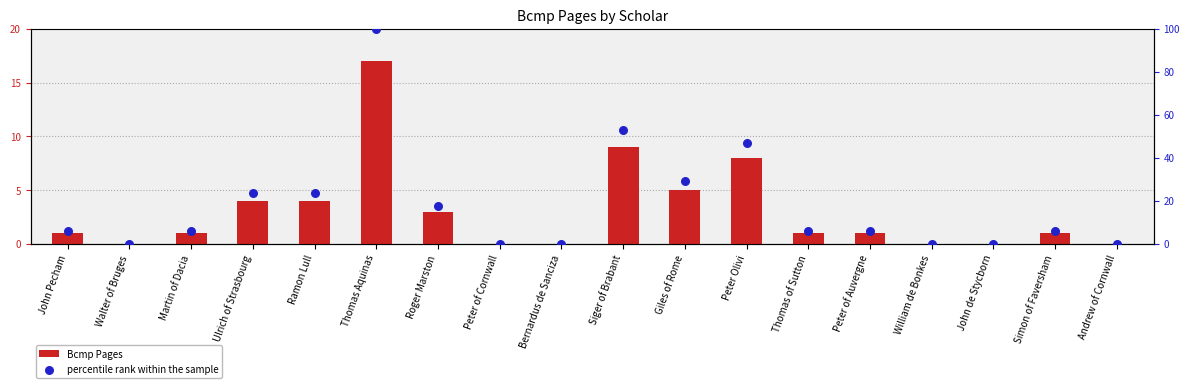

Which series contains the highest Y value?

percentile rank within the sample